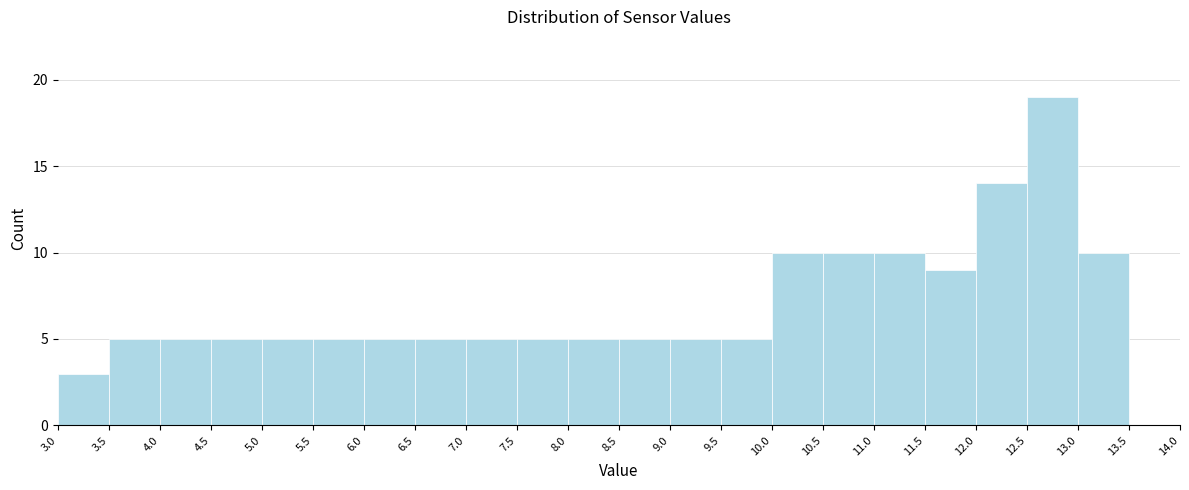

Which range on the x-axis has the tallest bar?

12.5 to 13.0